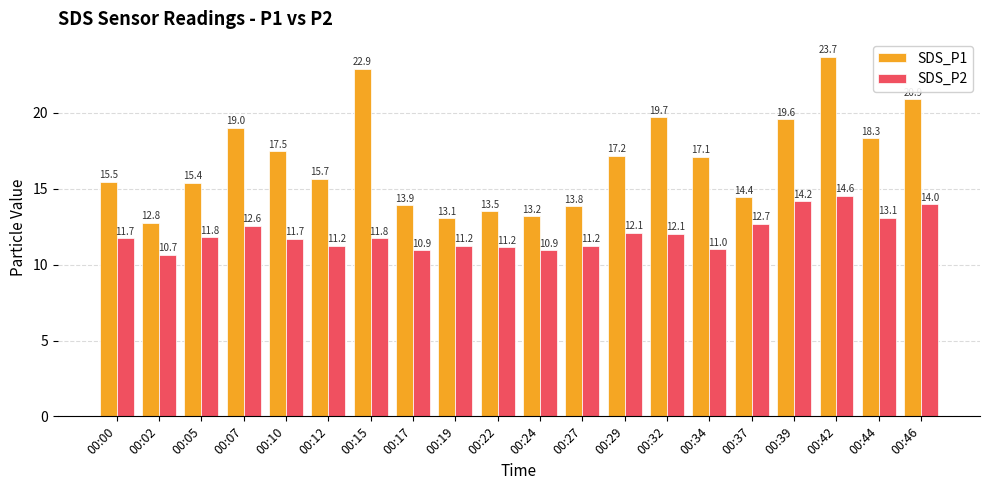

True or false: SDS_P2 has a value of 11.8 at 00:15.

True